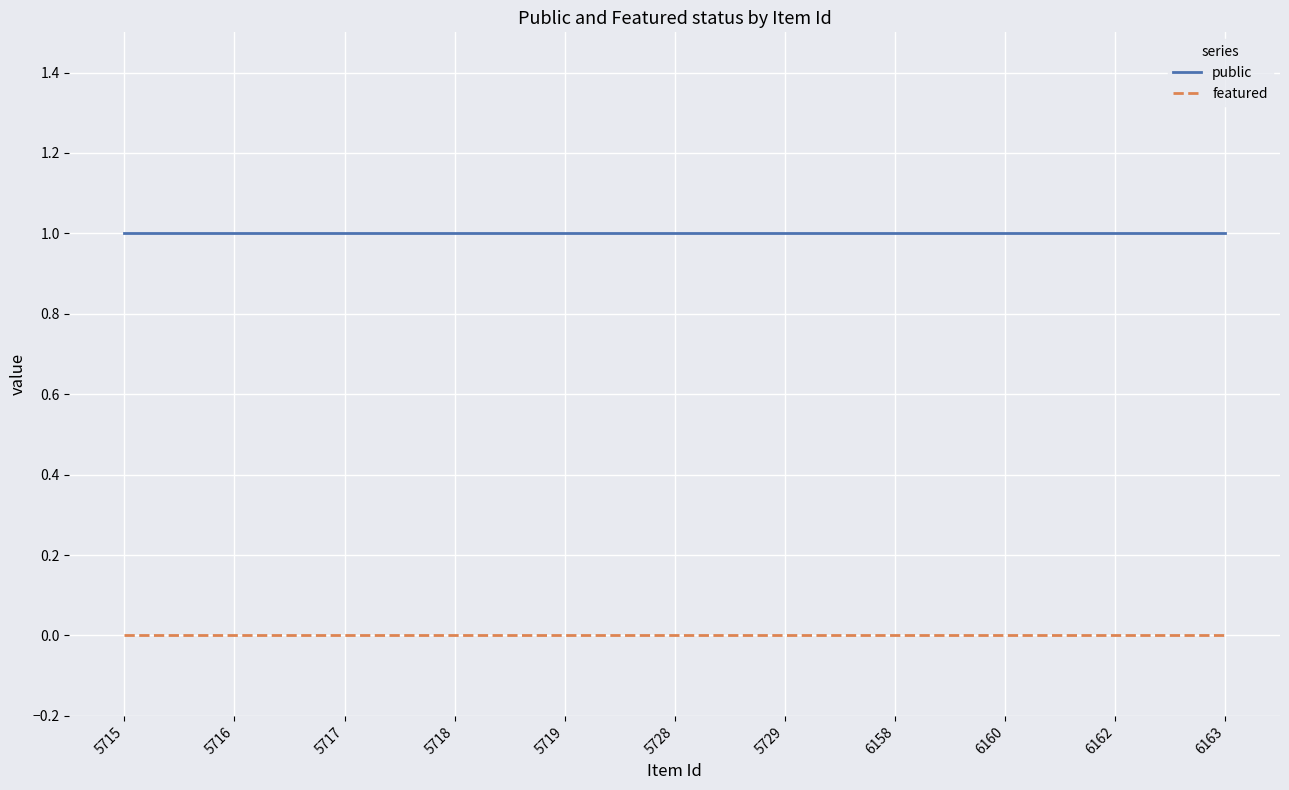

Reading left to right, extract all data points from this chart.

public: 5715=1	5716=1	5717=1	5718=1	5719=1	5728=1	5729=1	6158=1	6160=1	6162=1	6163=1
featured: 5715=0	5716=0	5717=0	5718=0	5719=0	5728=0	5729=0	6158=0	6160=0	6162=0	6163=0